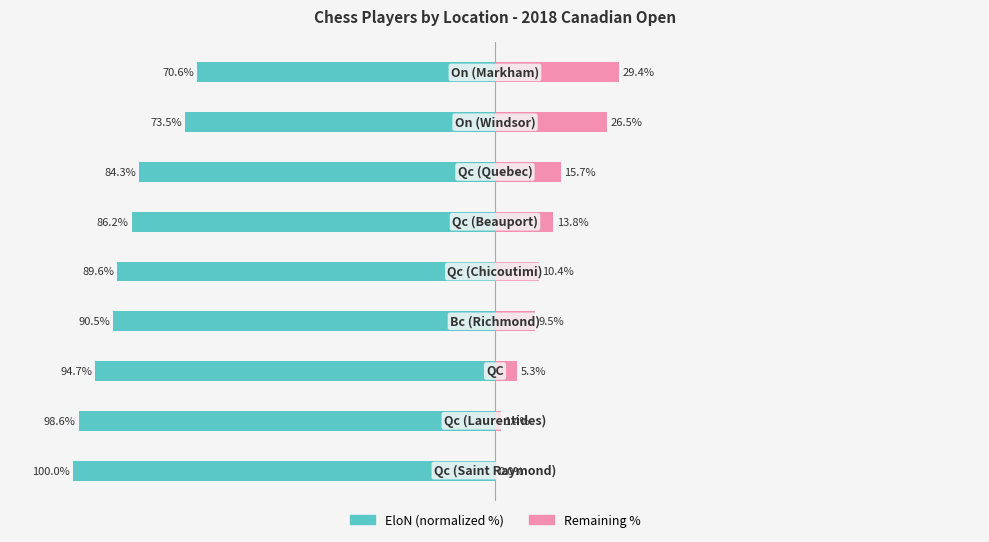

Which series has the largest range (max minus min)?

EloN (normalized %)